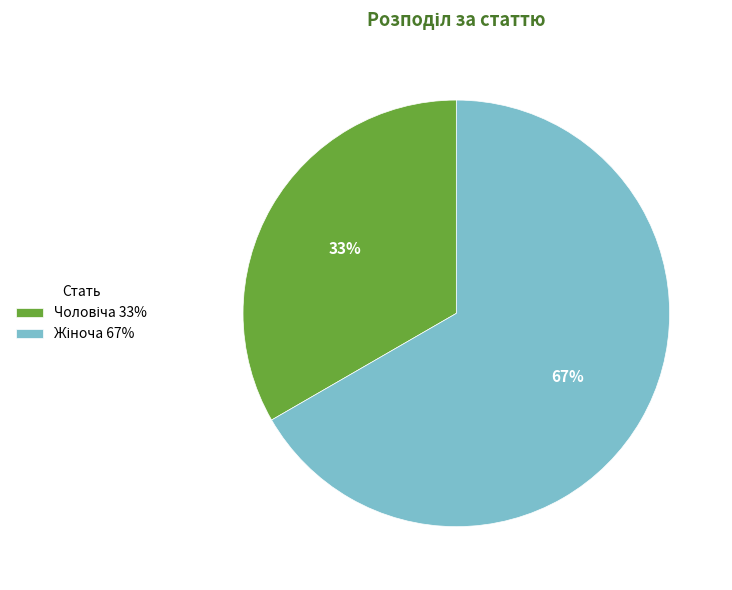

To the nearest percent, what is the average slice percentage?

50%